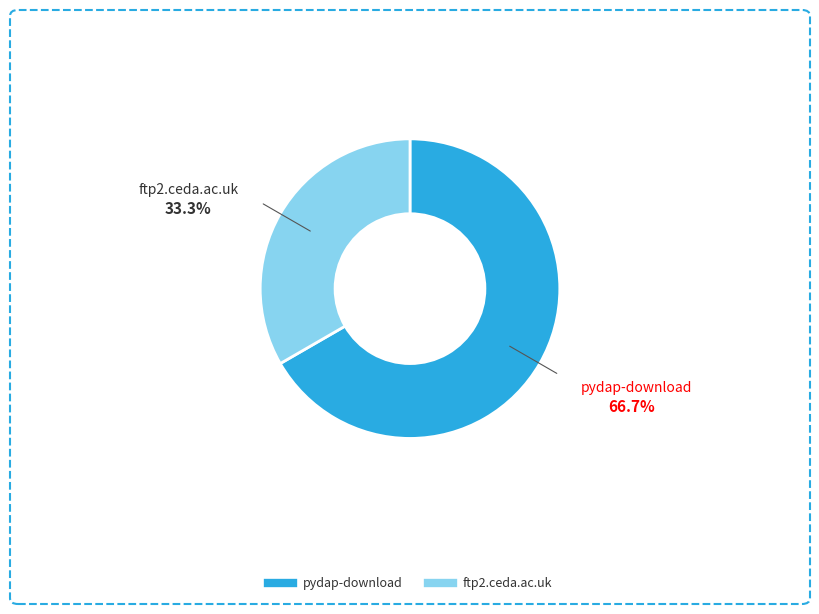

Is the sum of ftp2.ceda.ac.uk and pydap-download greater than half?

Yes